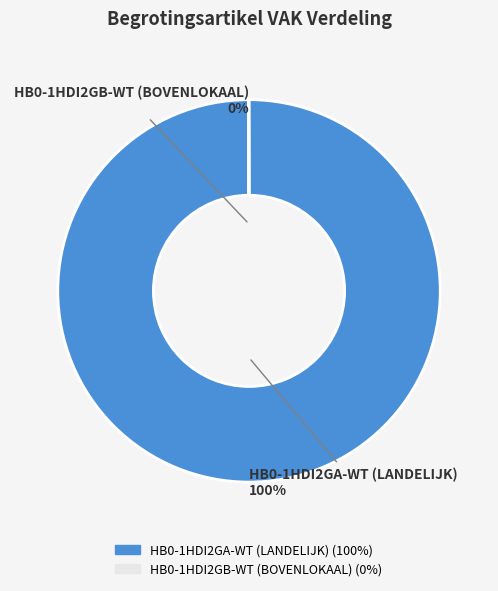

What is the majority slice?

HB0-1HDI2GA-WT (LANDELIJK)